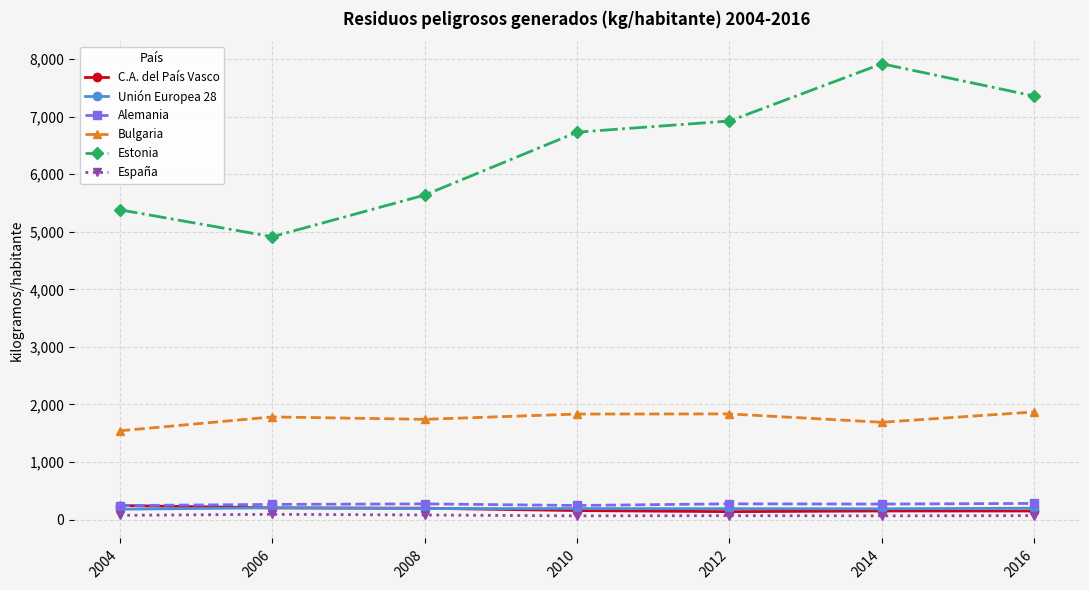

What is the sum of the Estonia values at 2014 and 2008?

13557.0